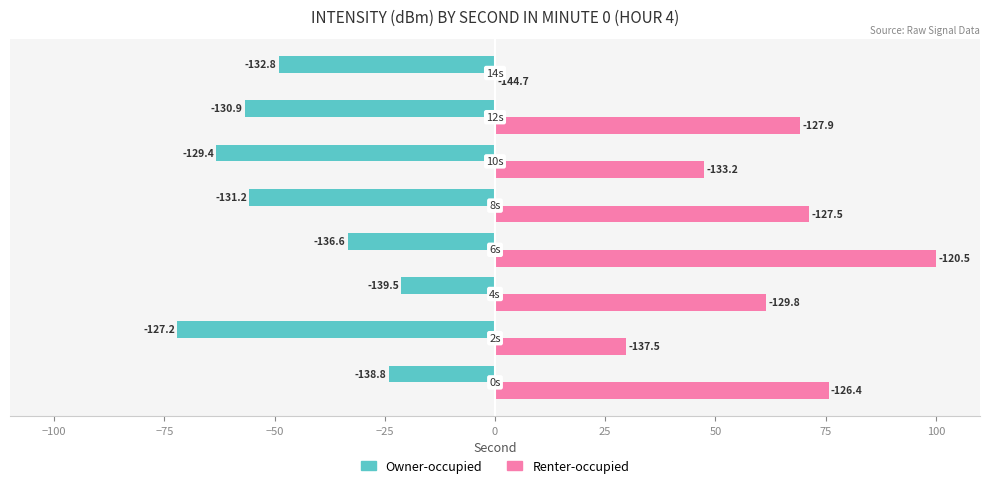

What are all the series names shown in the legend?

Owner-occupied, Renter-occupied